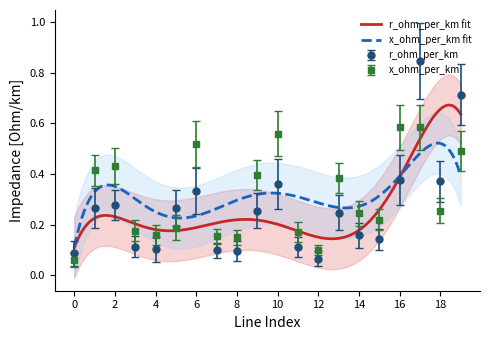

Is the value of x_ohm_per_km at 9 greater than the value of r_ohm_per_km at 12?

Yes